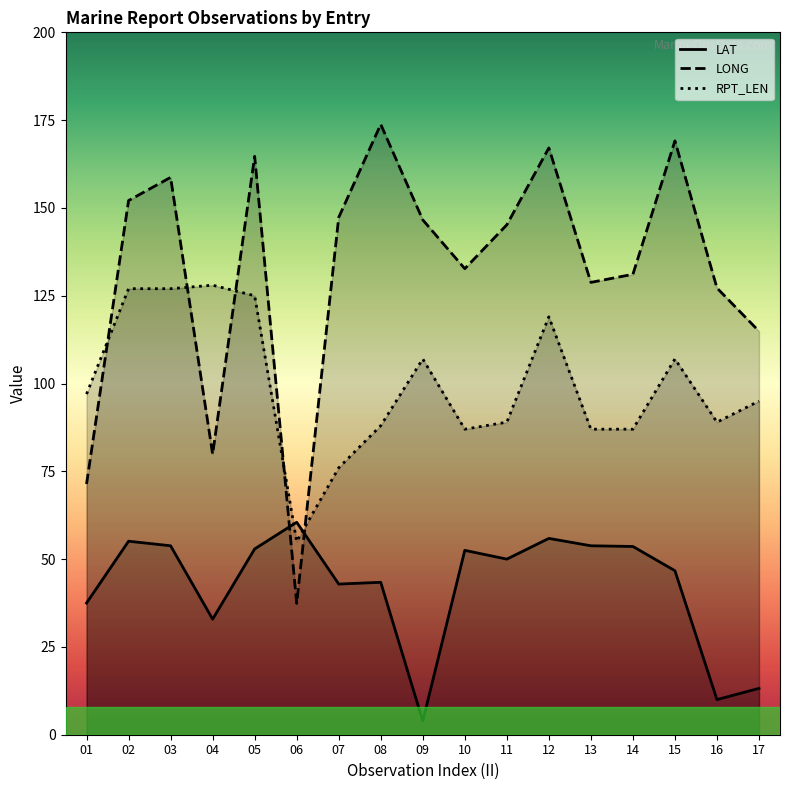

At 10, list the series in order from smallest to largest.

LAT, RPT_LEN, LONG